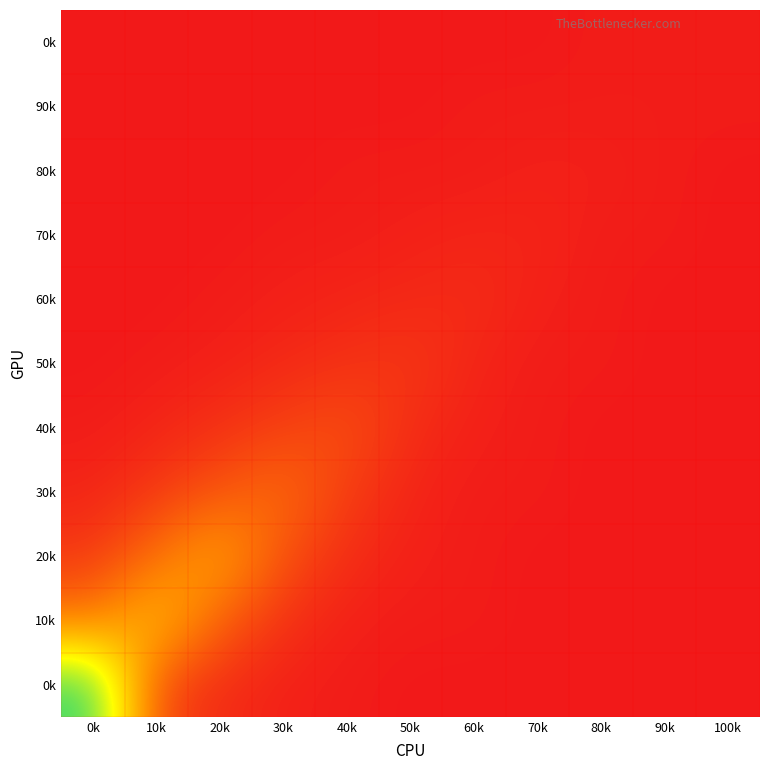

At which category is the sum across all series the highest?

0k